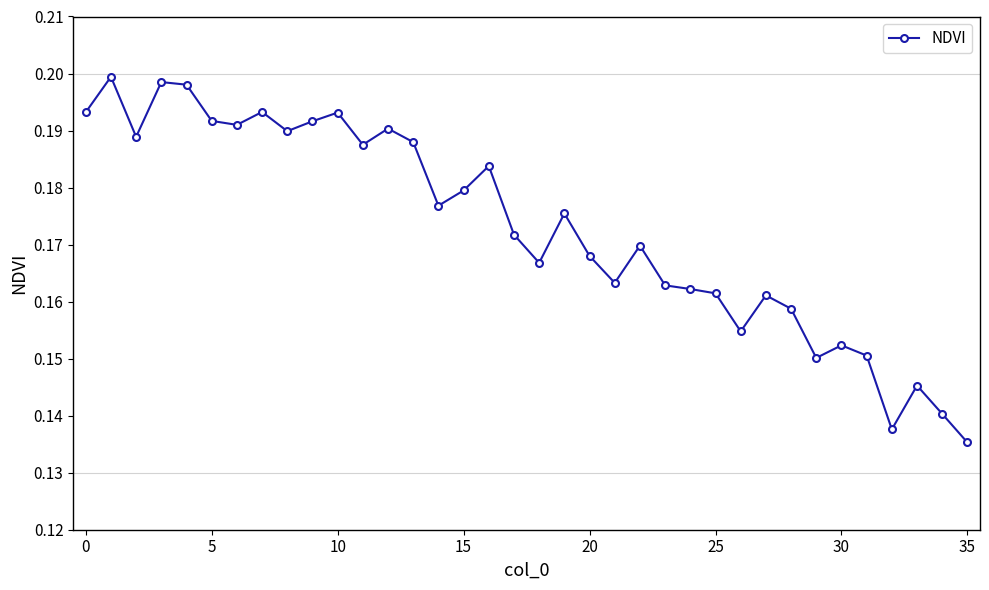

True or false: the data has more than 2 interior local peaks.

True